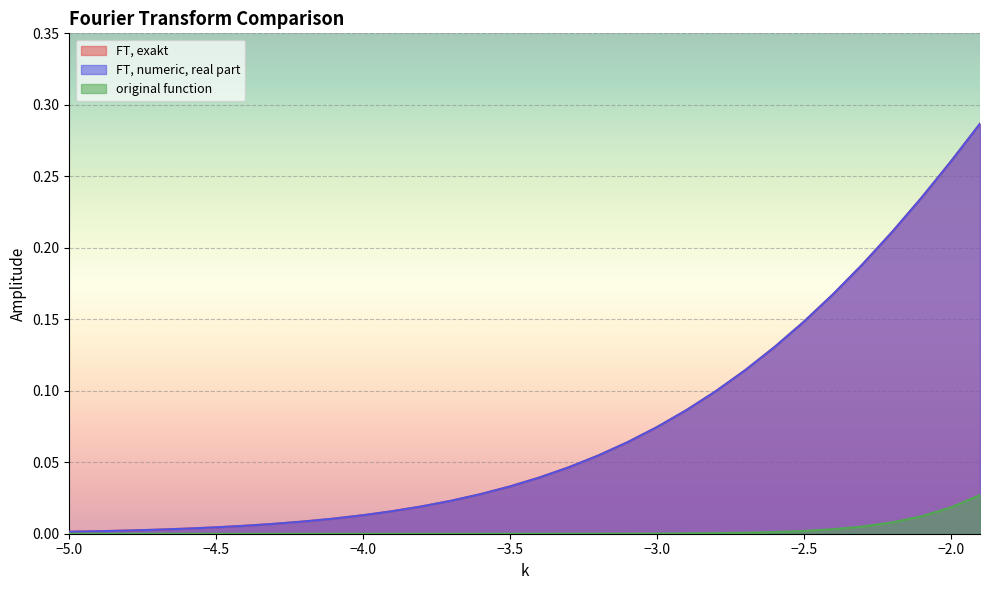

What is the average value of the FT, numeric, real part series?

0.1